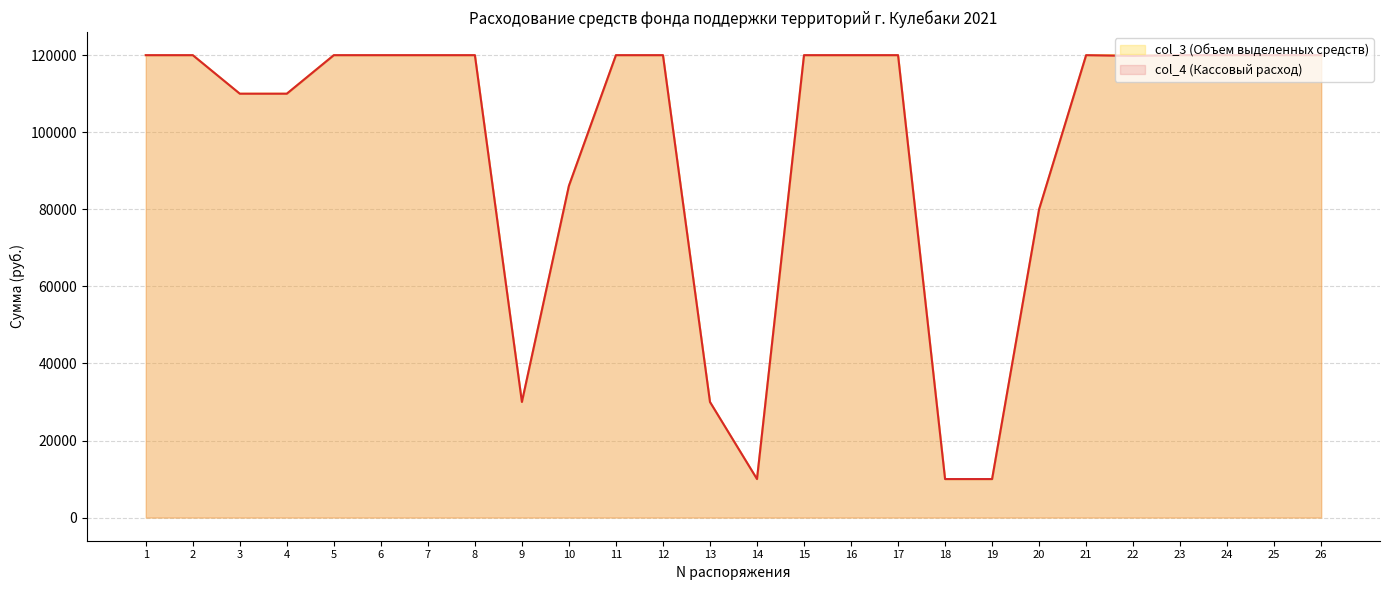

At how many categories does at least one series exceed 68881?

21